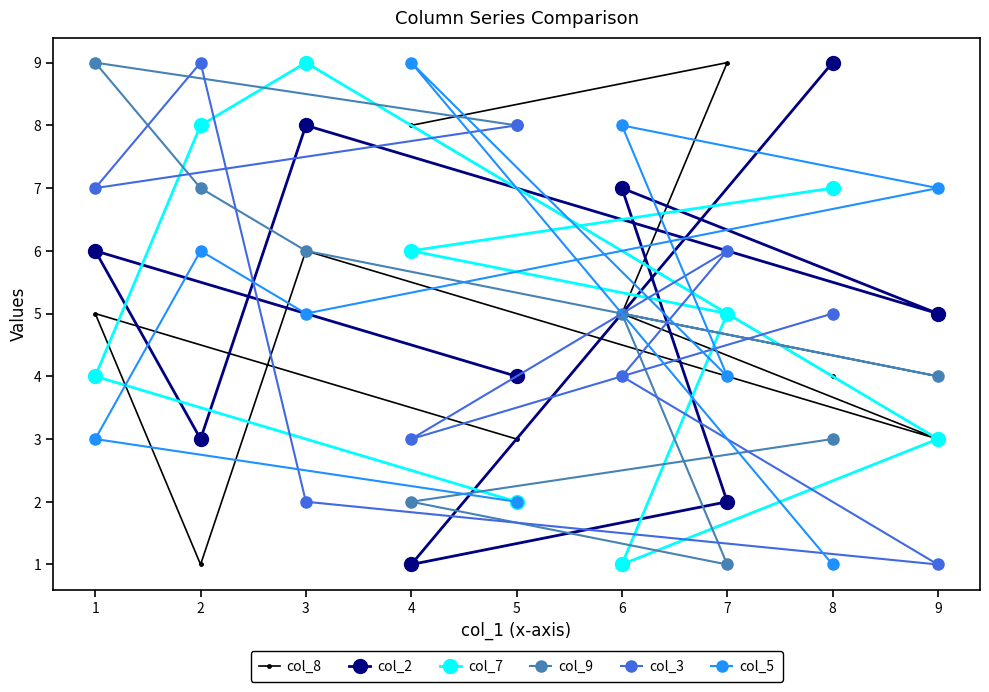

Reading left to right, what are all the values shown in this chart?

col_8: 1=5	2=1	3=6	4=8	5=3	6=5	7=9	8=4	9=3
col_2: 1=6	2=3	3=8	4=1	5=4	6=7	7=2	8=9	9=5
col_7: 1=4	2=8	3=9	4=6	5=2	6=1	7=5	8=7	9=3
col_9: 1=9	2=7	3=6	4=2	5=8	6=5	7=1	8=3	9=4
col_3: 1=7	2=9	3=2	4=3	5=8	6=4	7=6	8=5	9=1
col_5: 1=3	2=6	3=5	4=9	5=2	6=8	7=4	8=1	9=7